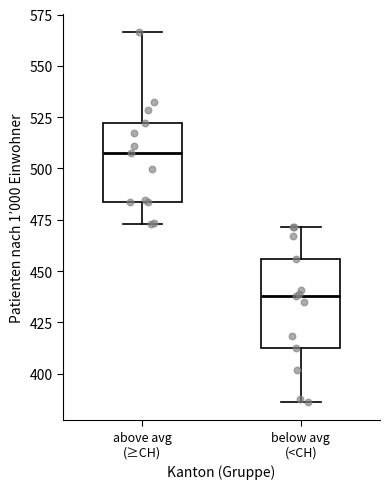

Where does the median line of the box for below avg (<CH) sit on the y-axis? The values are not printed on the chart, so give them approximately, as read against the axis.

440